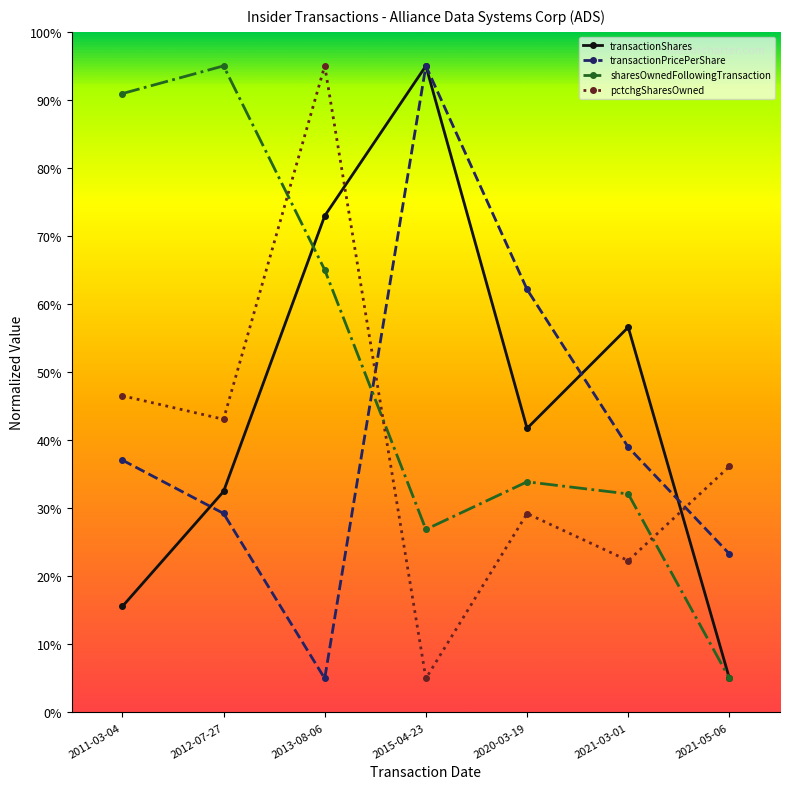

Rank the categories by transactionShares value from highest to lowest.

2015-04-23, 2013-08-06, 2021-03-01, 2020-03-19, 2012-07-27, 2011-03-04, 2021-05-06